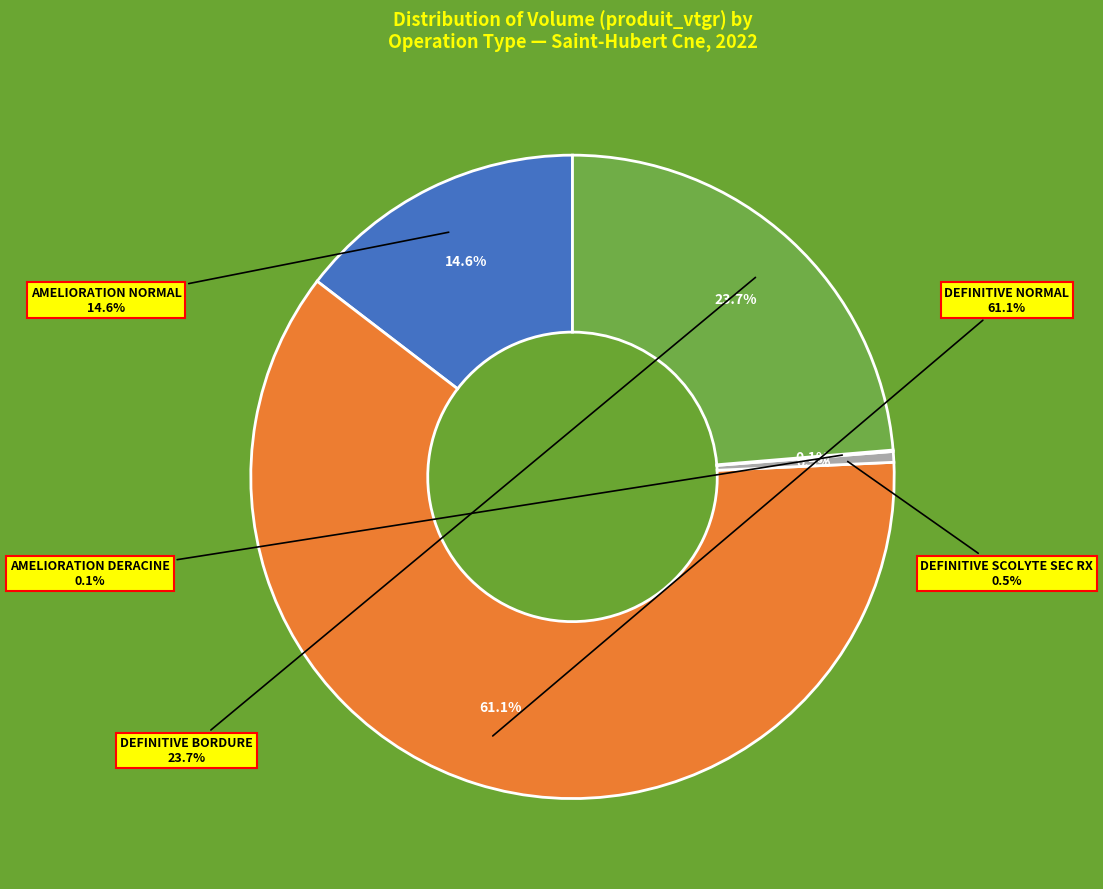

The DEFINITIVE-SCOLYTE SEC RX slice represents 26% of the pie. True or false?

False